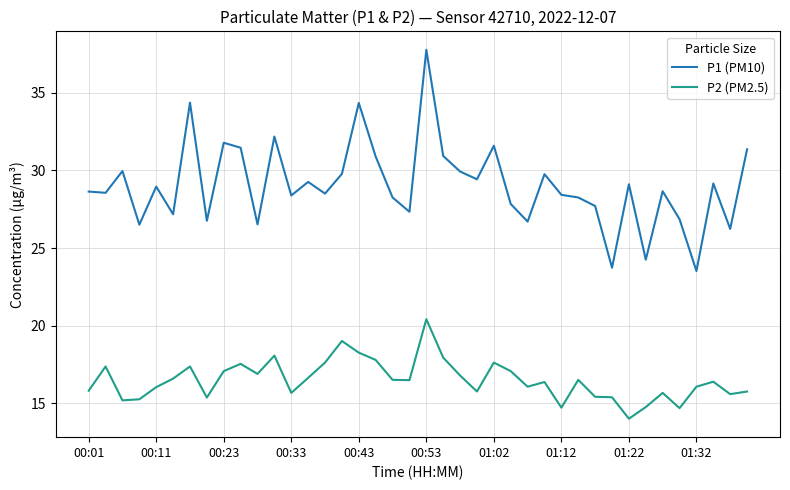

Which series has the largest total across all categories?

P1 (PM10)